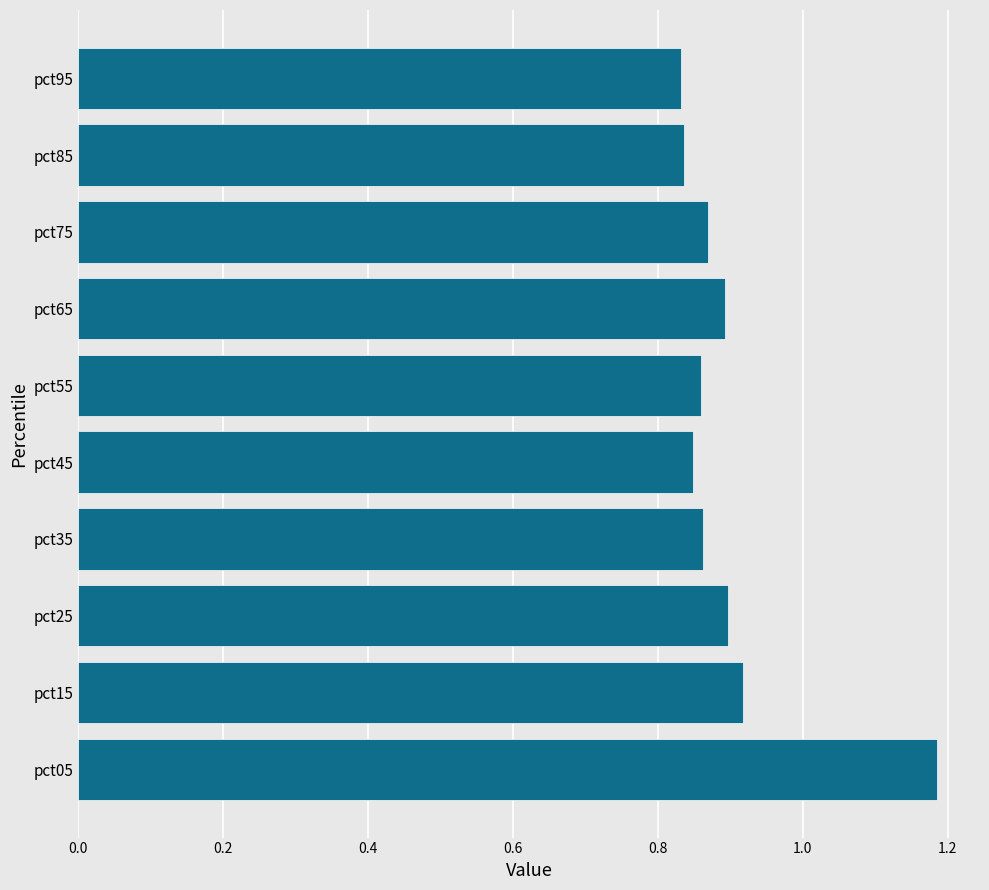

What is the change in value from pct05 to pct85?

-0.3